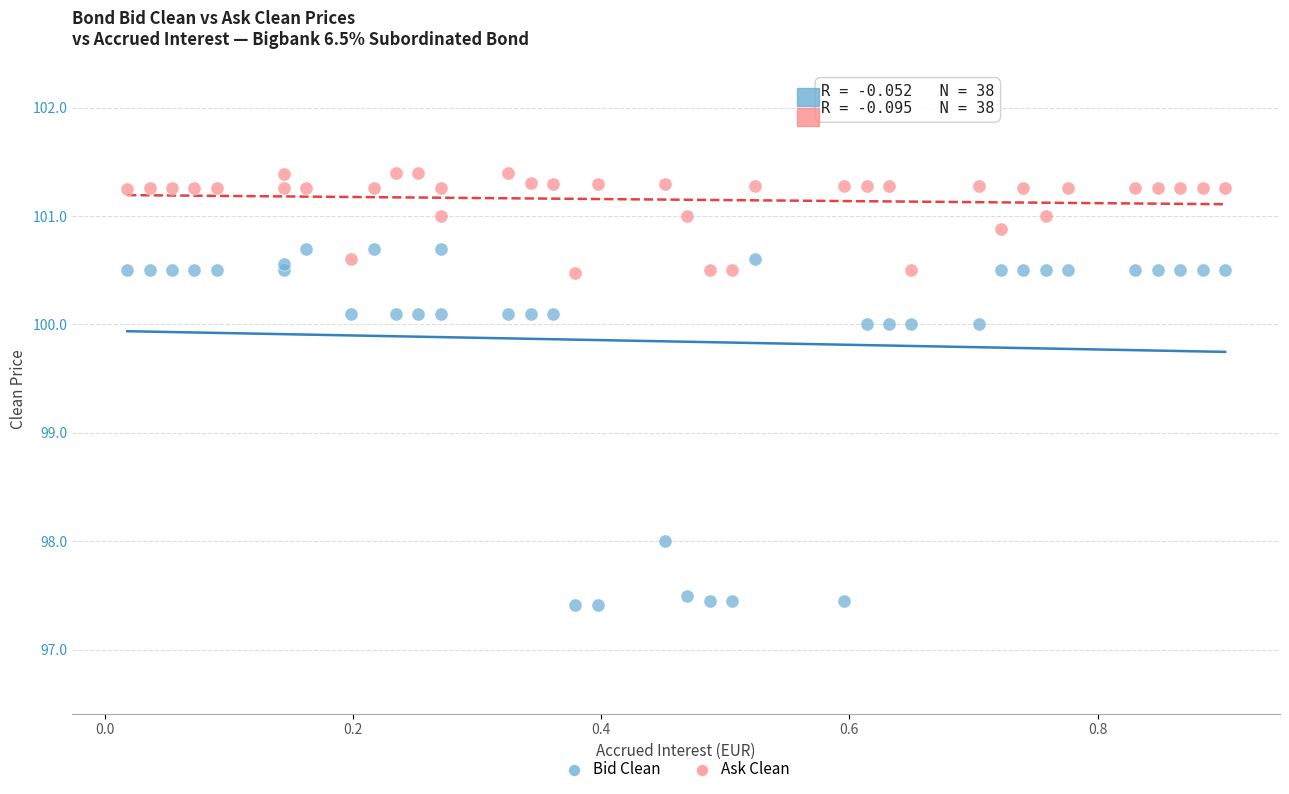

Which series contains the lowest Y value?

Bid Clean